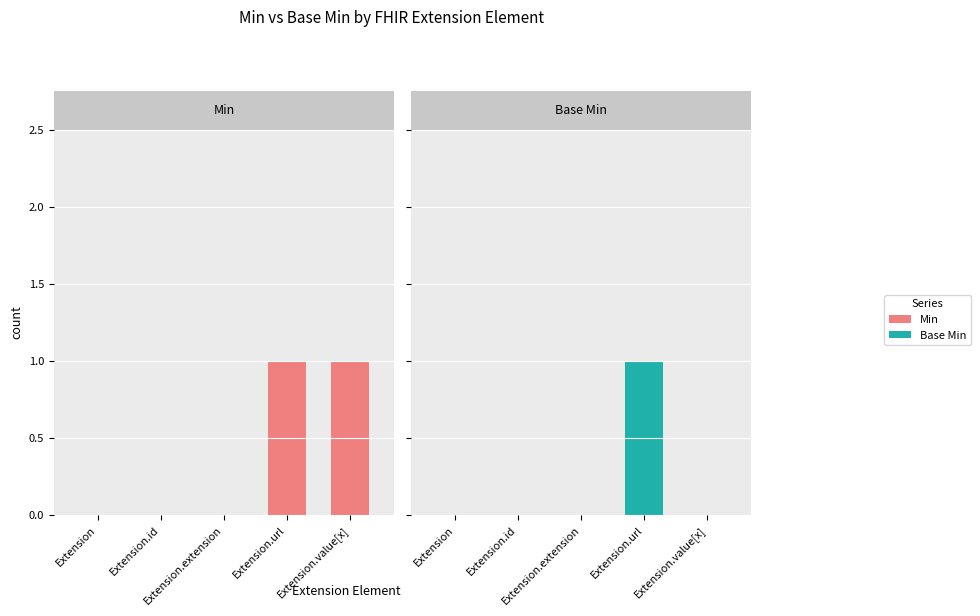

Rank the series by their maximum value, from highest to lowest.

Min, Base Min